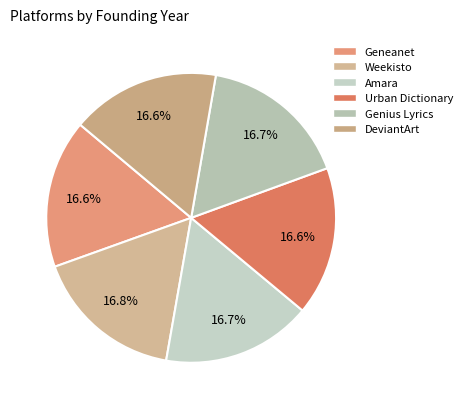

To the nearest percent, what is the combined percentage of Amara and Genius Lyrics?

33%